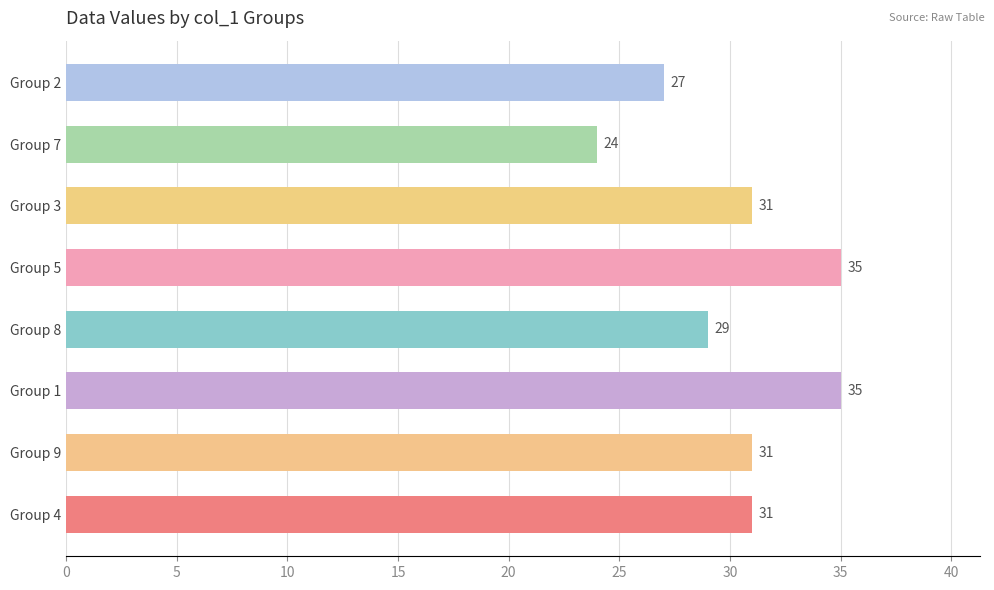

The value at Group 5 is 35. True or false?

True